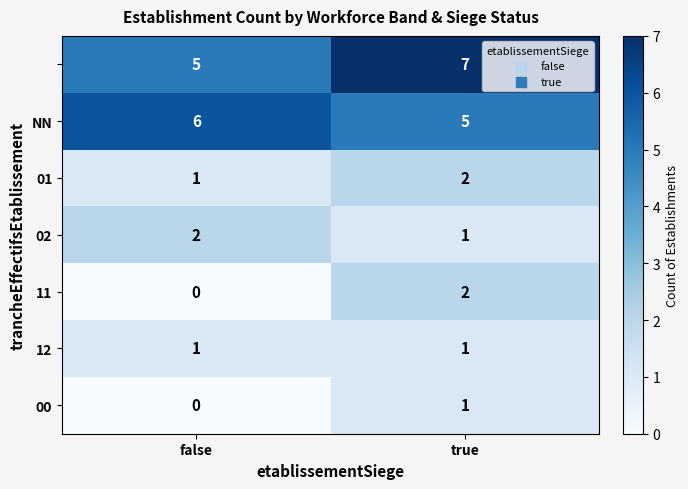

At which category is the sum across all series the highest?

true